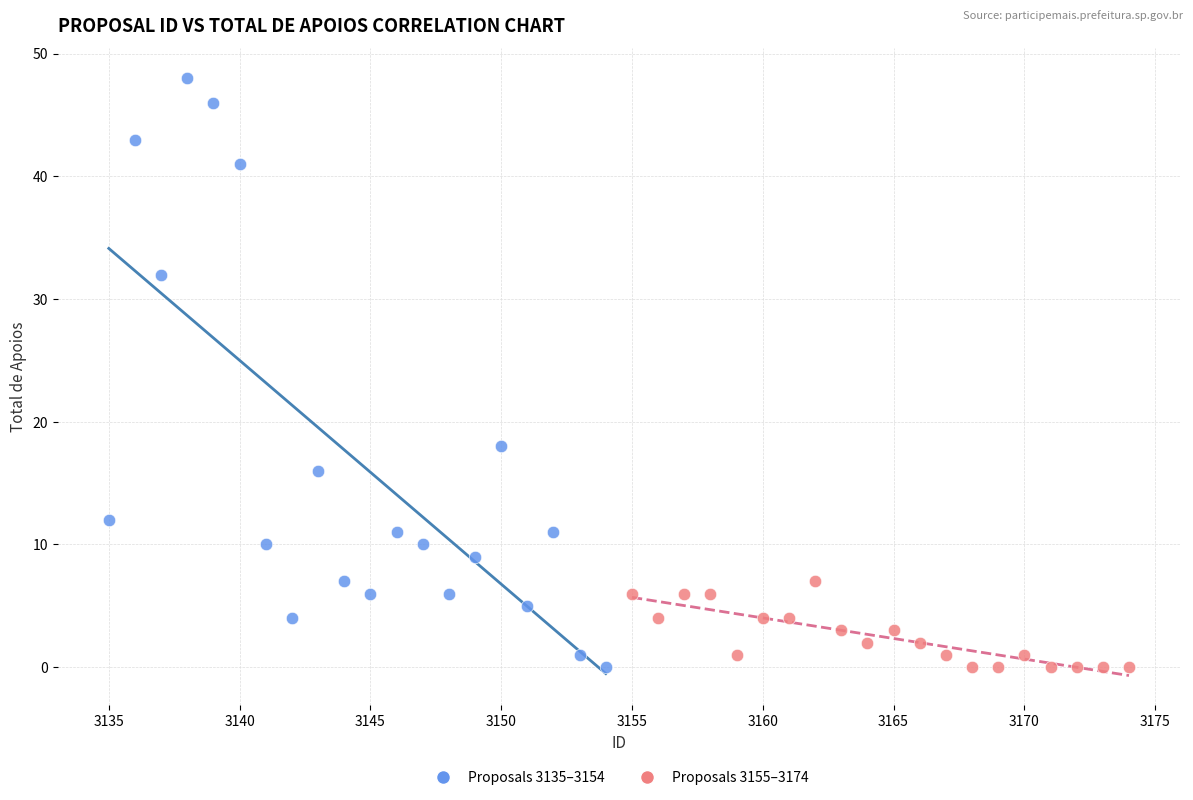

Which series has the largest Y range (max minus min)?

Proposals 3135–3154